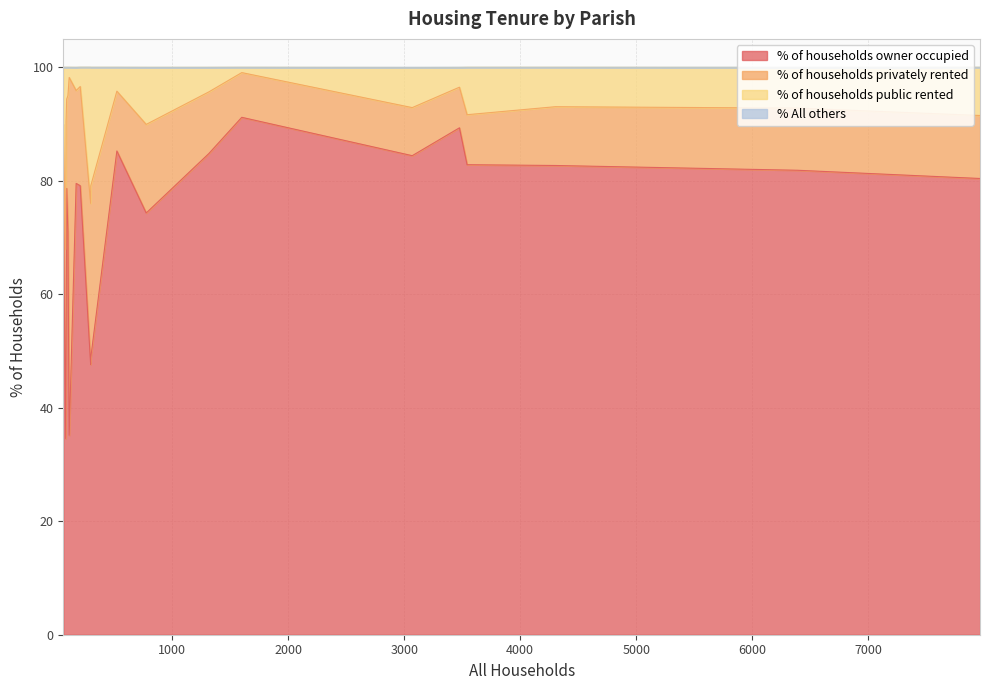

What is the value of the % of households public rented point at the 17th from the left?

10.1